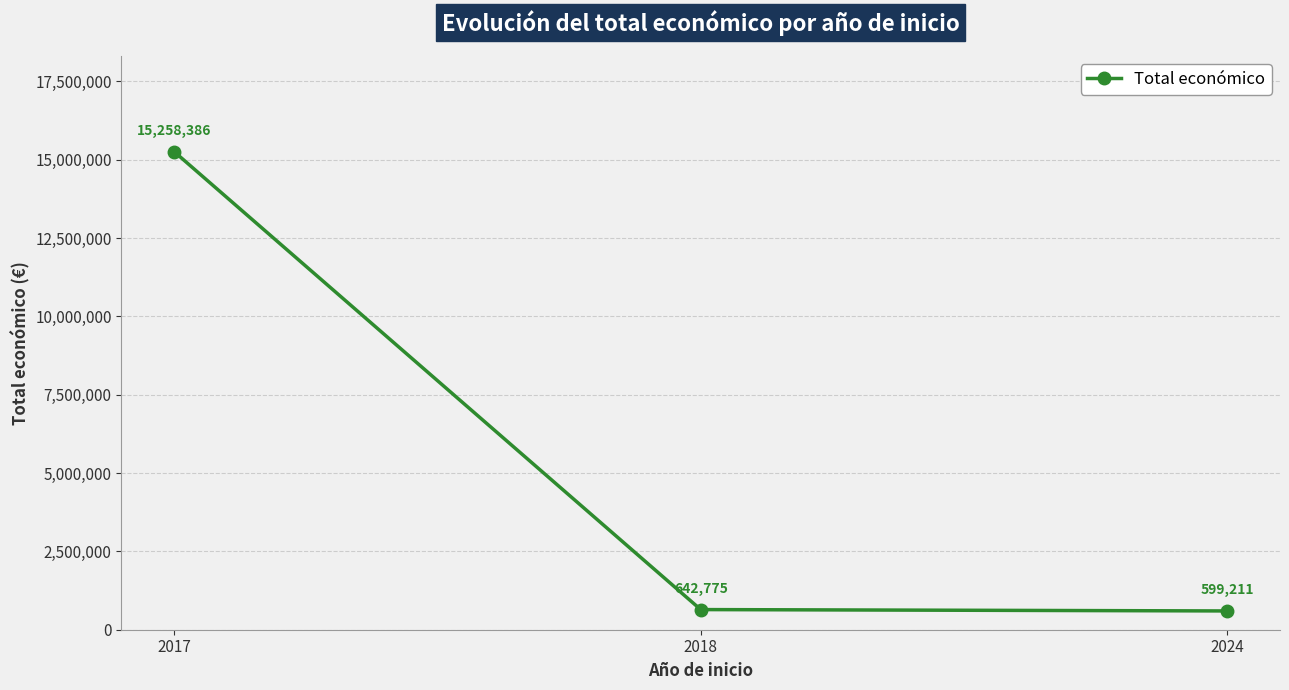

How many data points are less than 642775?

1